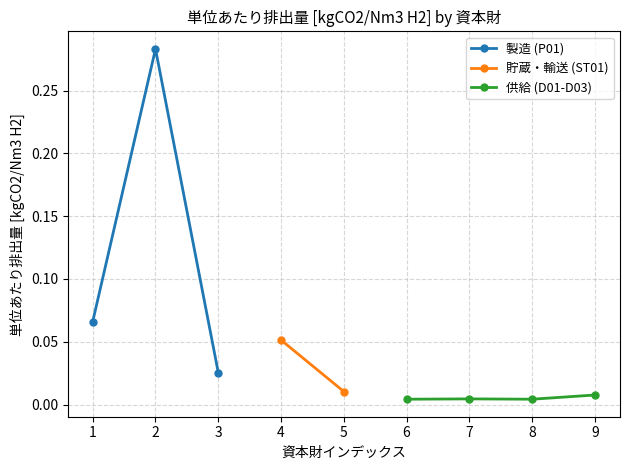

At how many categories does at least one series exceed 0?

9